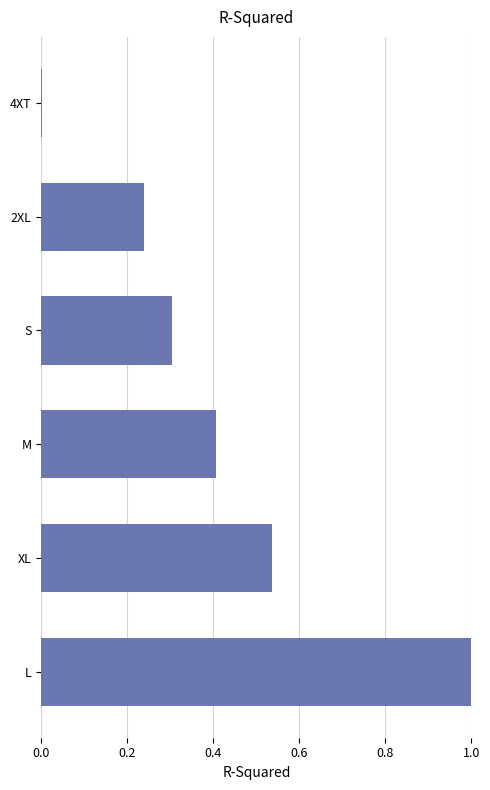

The chart shows a value of 0.0 at 4XT. True or false?

True